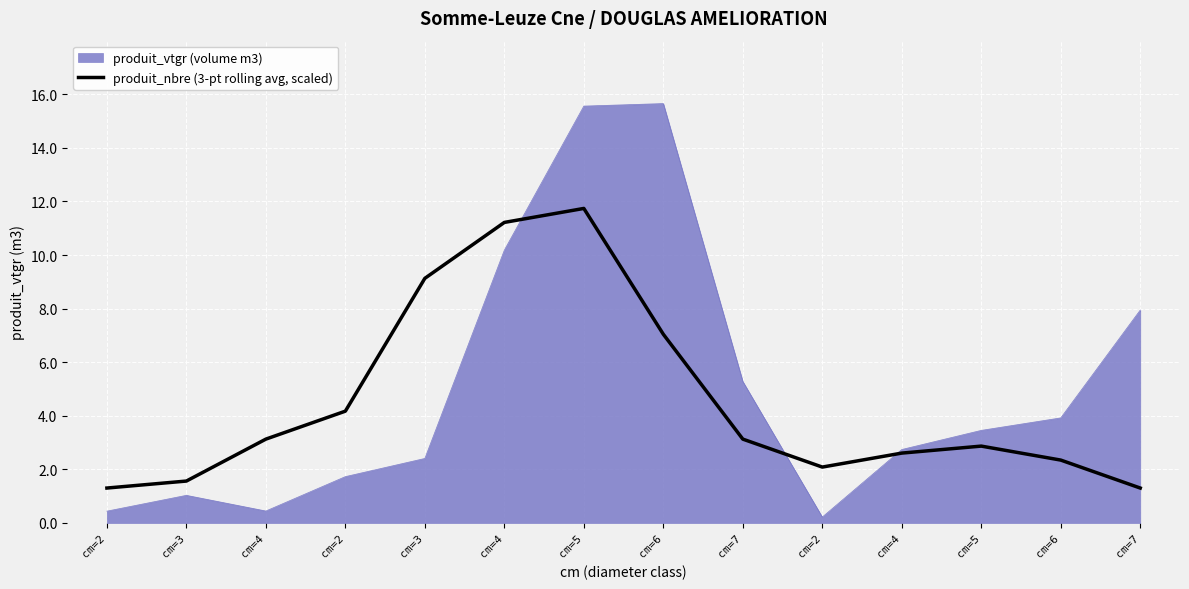

What is the greatest value displayed?

15.7